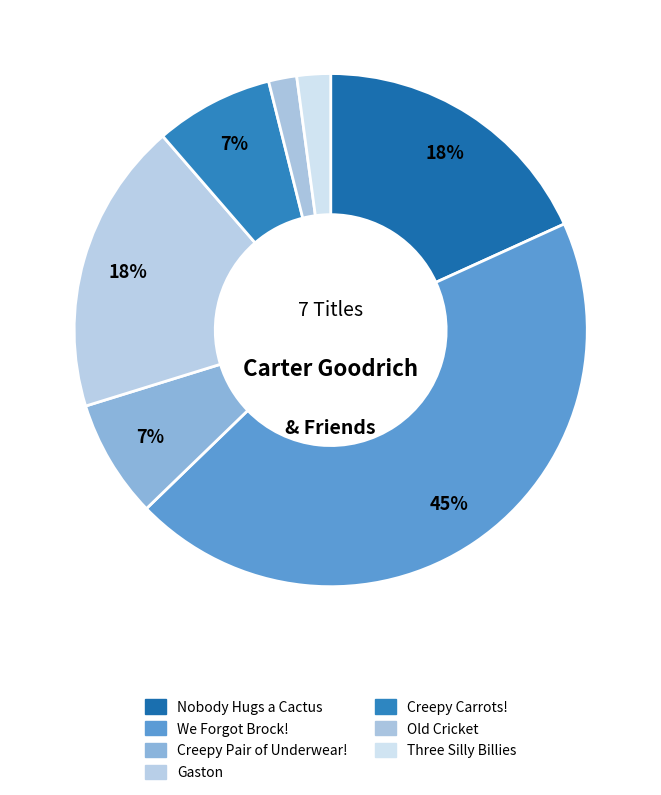

How many segments does this pie chart have?

7